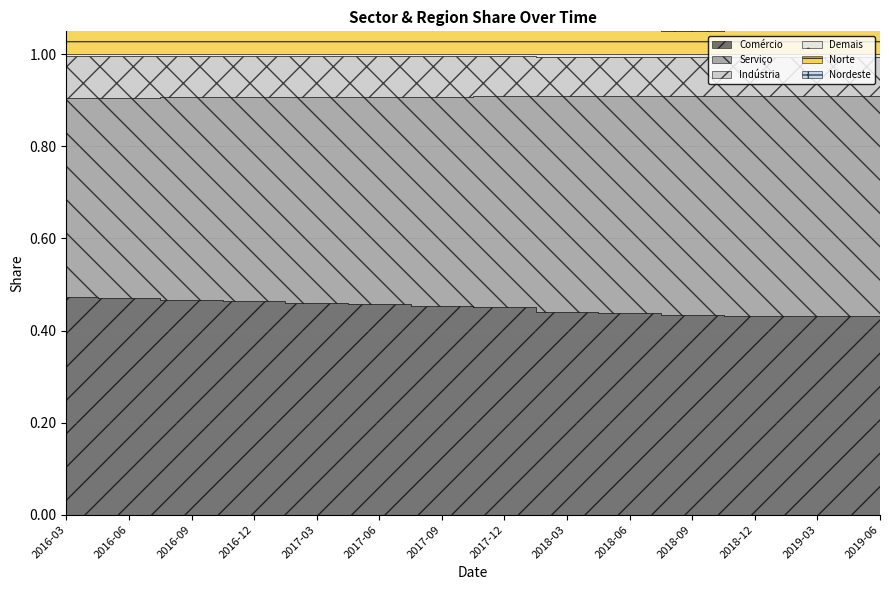

Rank the series at 2017-06 from highest to lowest value.

Comércio, Serviço, Nordeste, Indústria, Norte, Demais